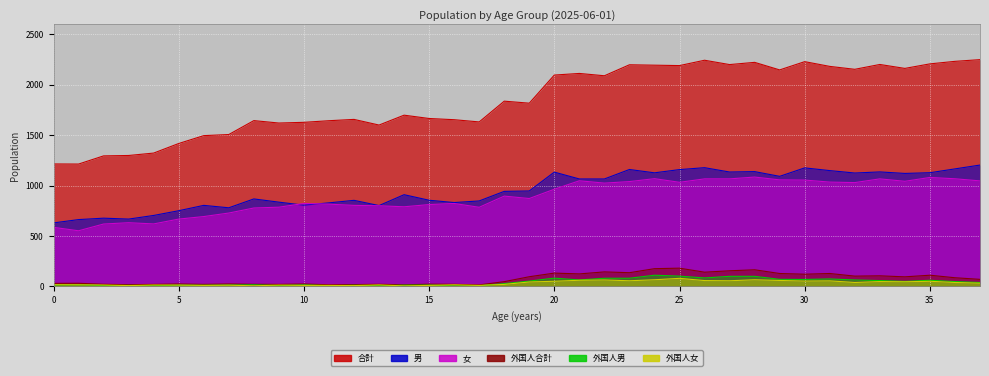

What is the average value of the 外国人合計 series?

73